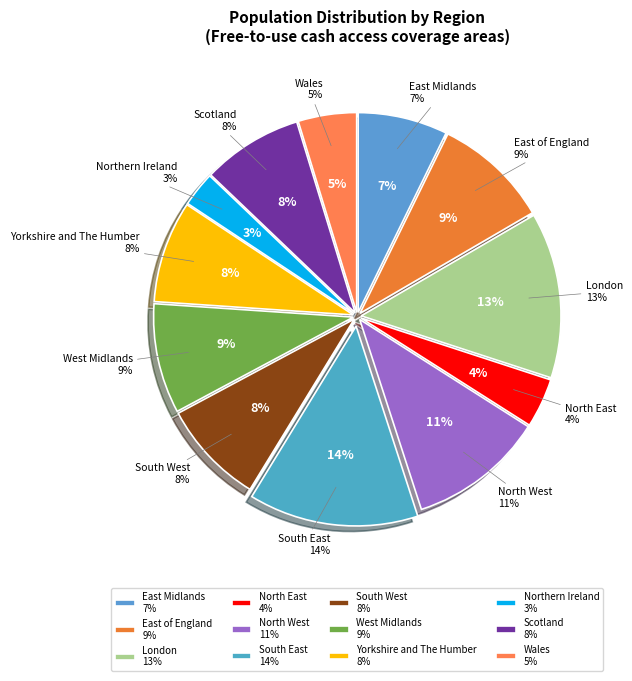

How many slices are in this pie chart?

12